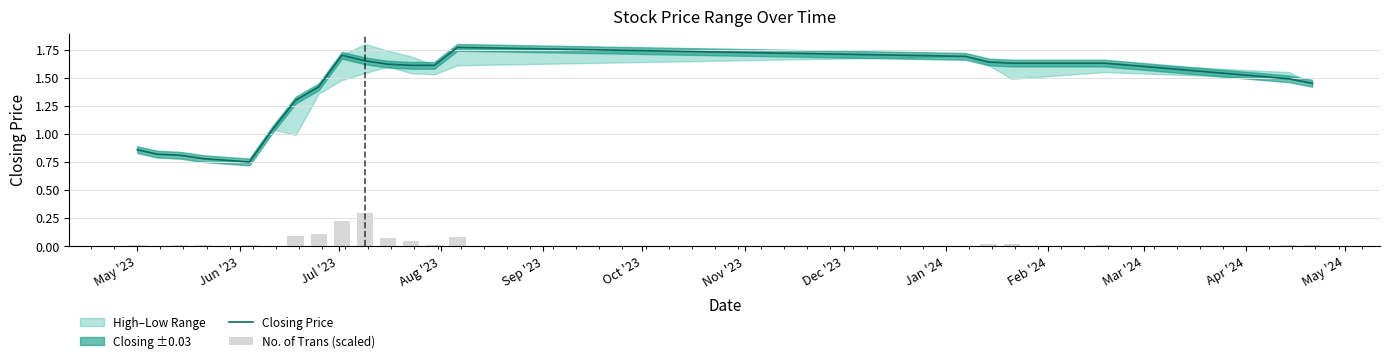

What is the sum of all Closing Price values?

27.3